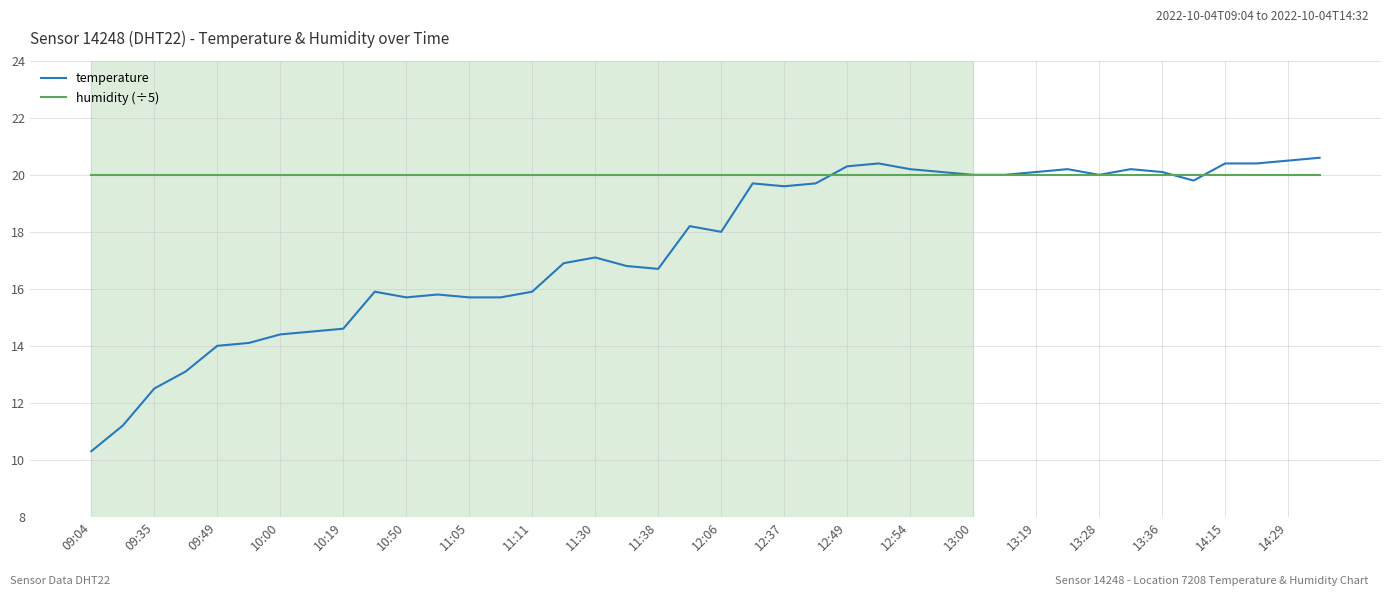

Rank the series by their average value, from highest to lowest.

humidity (÷5), temperature